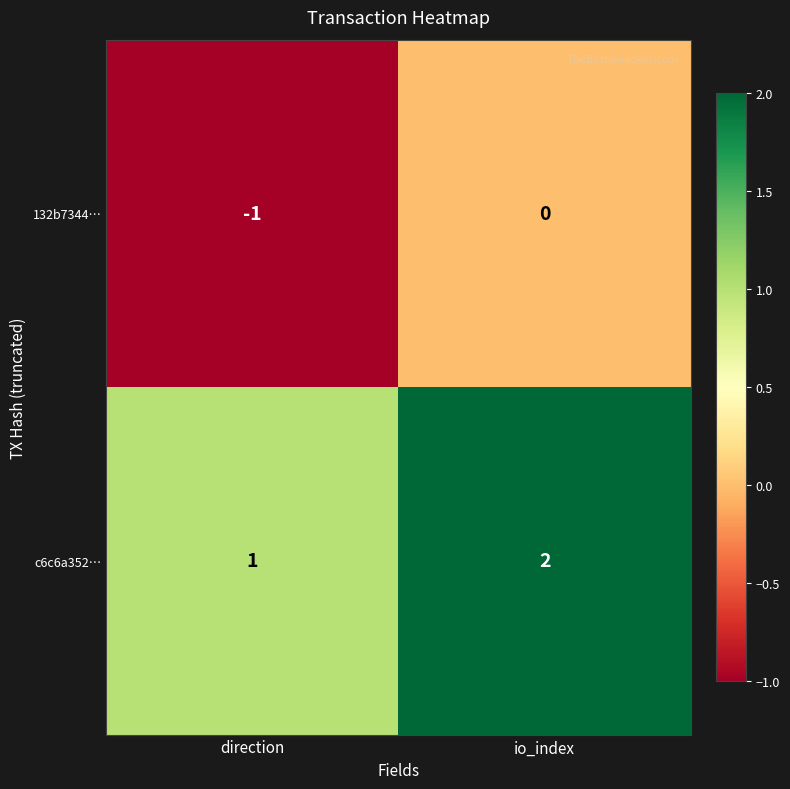

Is it true that 132b7344… equals 0 at direction?

False